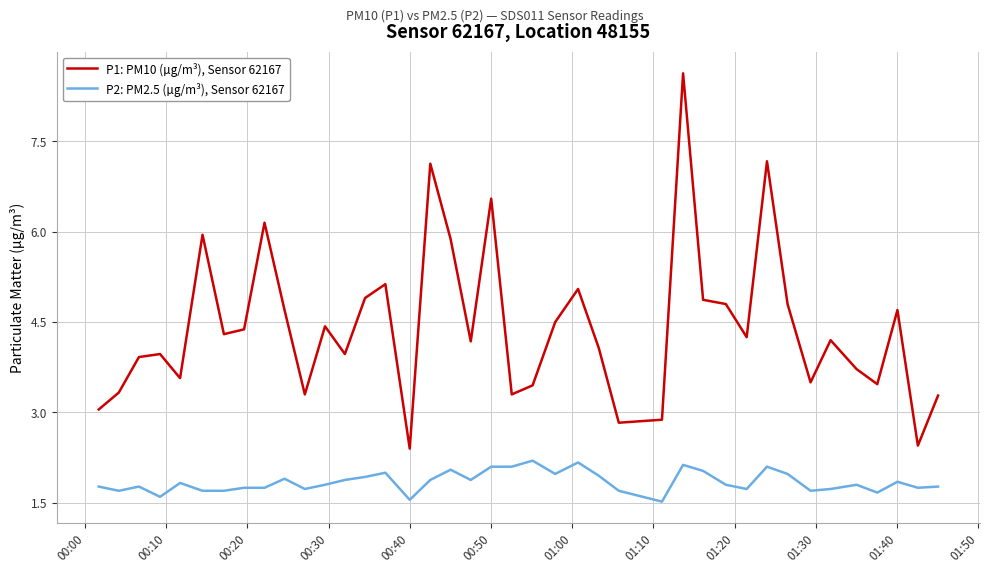

What is the difference between the maximum and minimum values in the P2: PM2.5 (µg/m³), Sensor 62167 series?

0.7